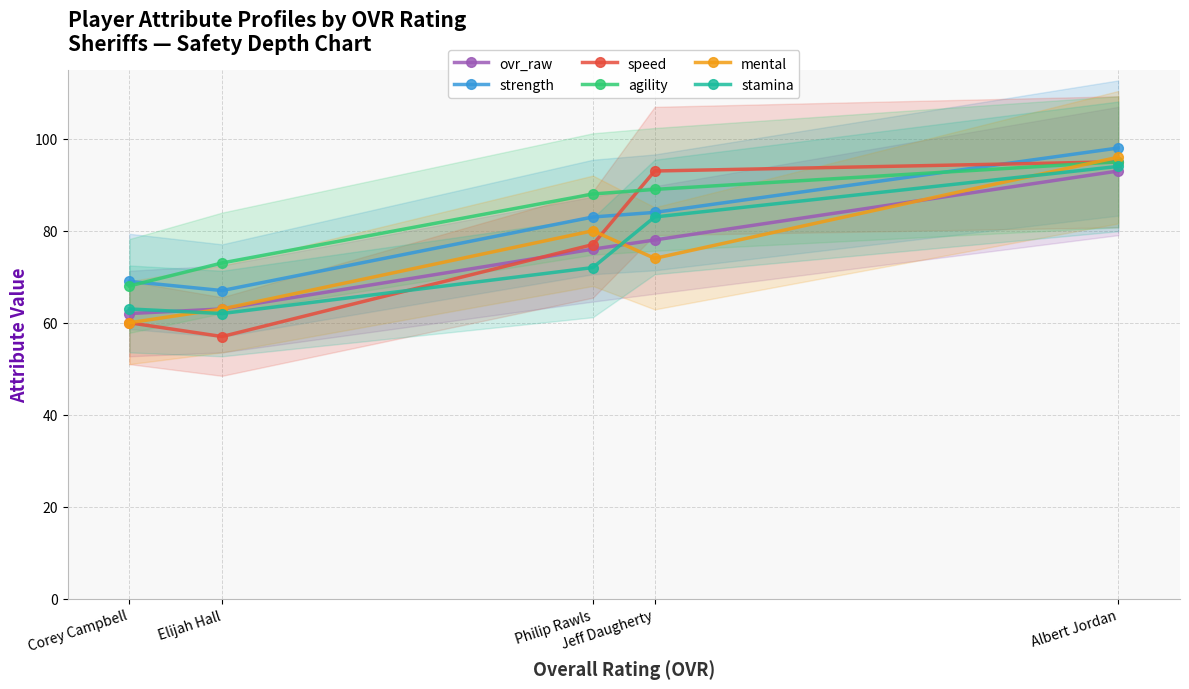

At which label does ovr_raw first exceed 76?

Jeff Daugherty